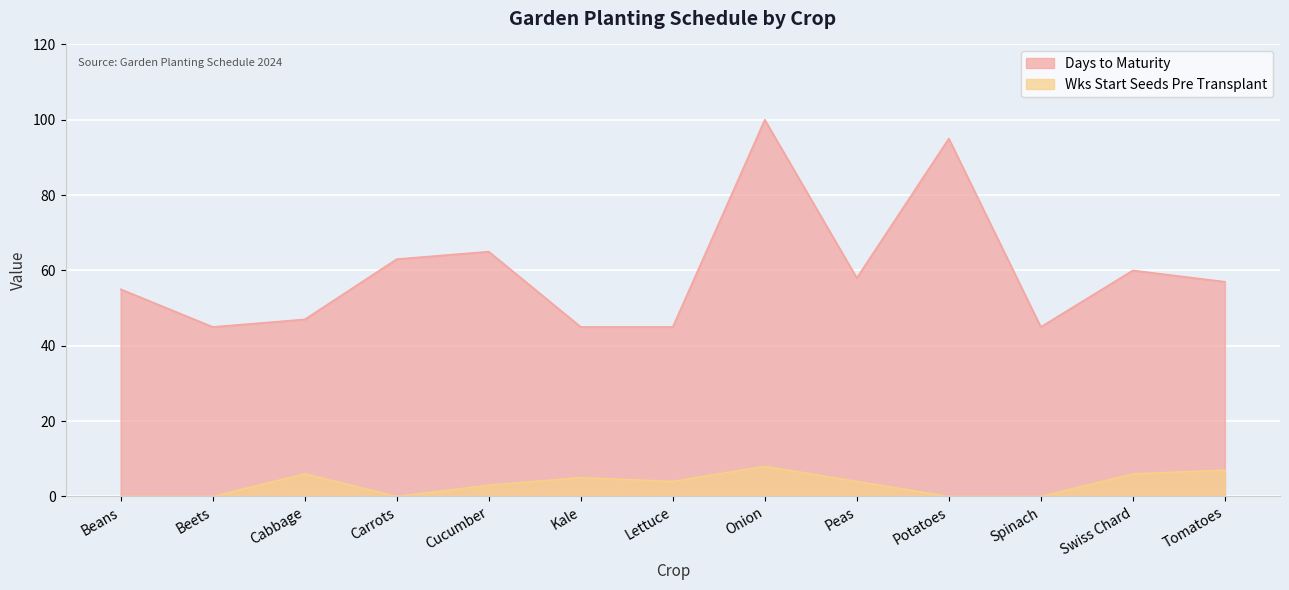

Which series changed the most between Onion and Peas?

Days to Maturity